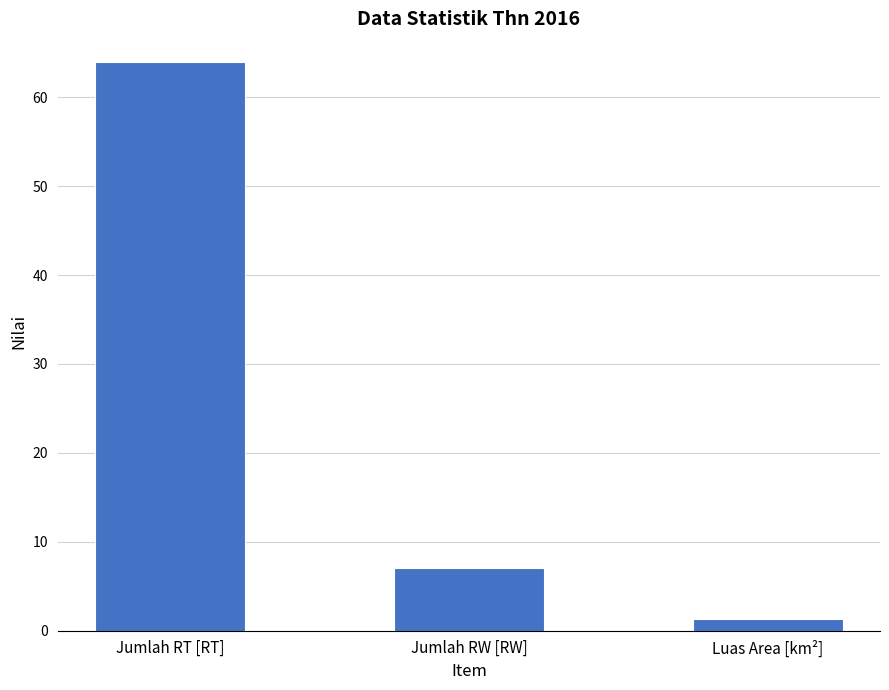

What is the approximate value at Jumlah RT [RT]?

64.0